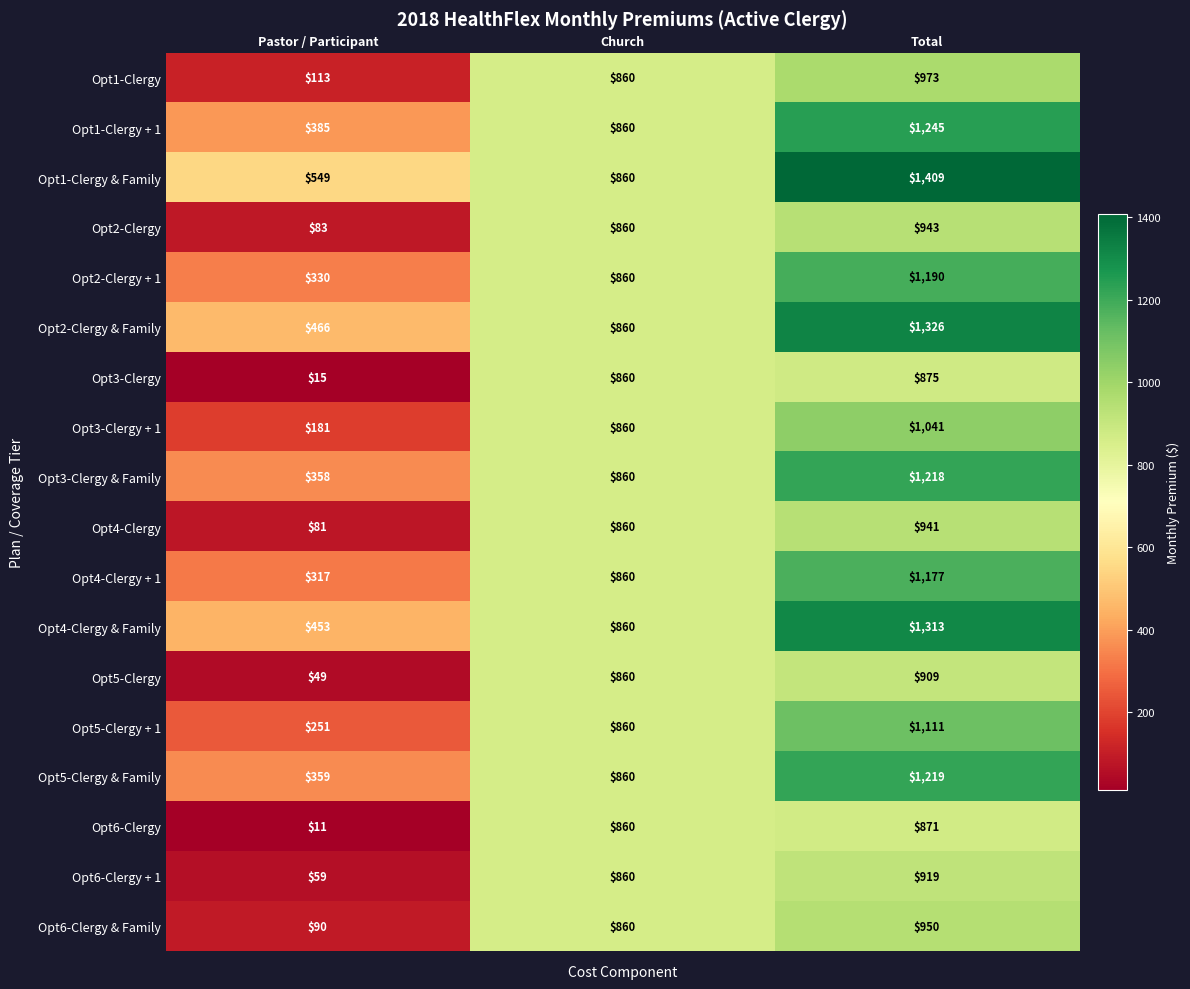

Rank the series by their maximum value, from highest to lowest.

Opt1-Clergy & Family, Opt2-Clergy & Family, Opt4-Clergy & Family, Opt1-Clergy + 1, Opt5-Clergy & Family, Opt3-Clergy & Family, Opt2-Clergy + 1, Opt4-Clergy + 1, Opt5-Clergy + 1, Opt3-Clergy + 1, Opt1-Clergy, Opt6-Clergy & Family, Opt2-Clergy, Opt4-Clergy, Opt6-Clergy + 1, Opt5-Clergy, Opt3-Clergy, Opt6-Clergy